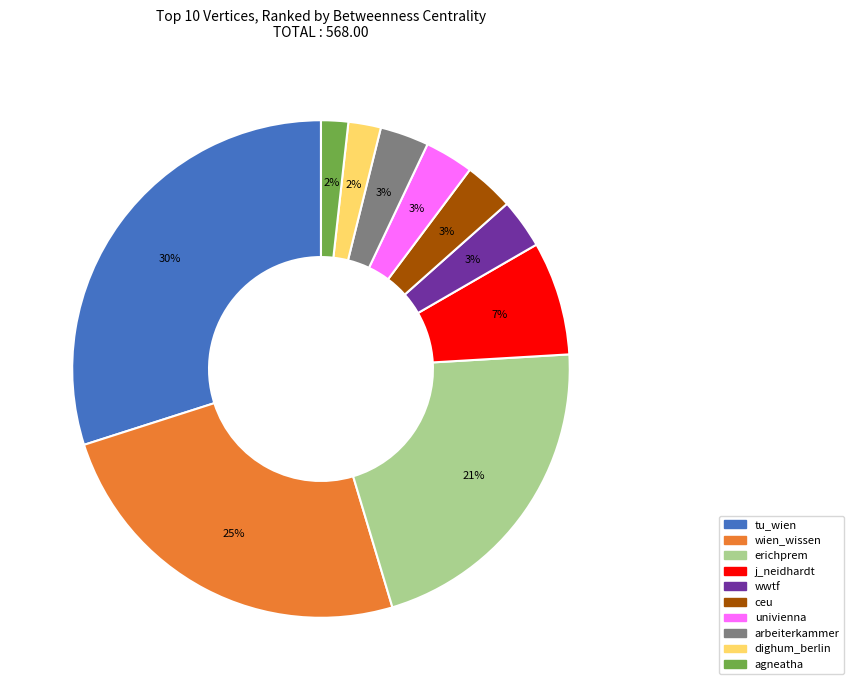

What is the largest slice in the pie chart?

tu_wien